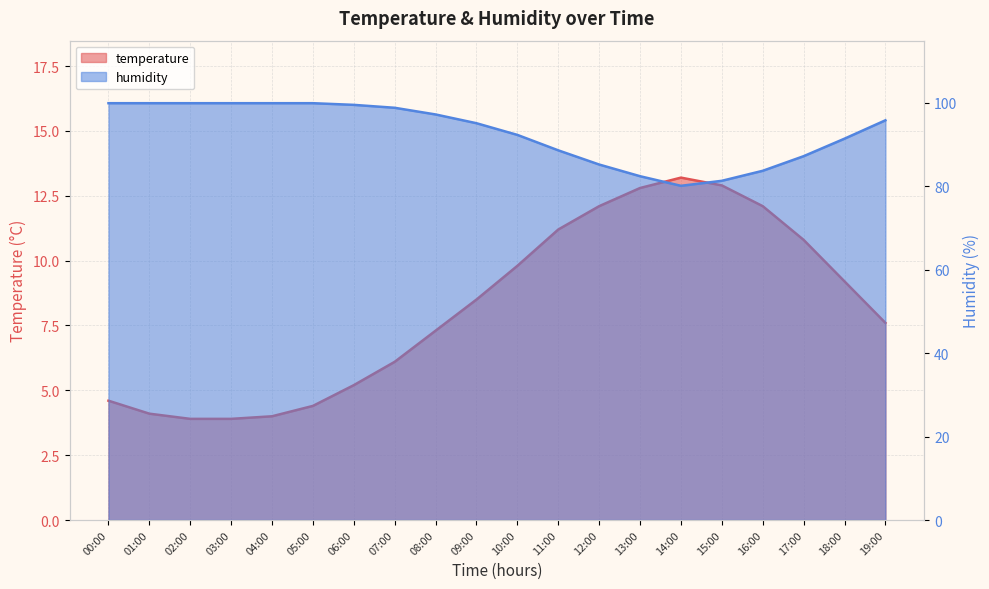

What is the average value of the temperature series?

8.2